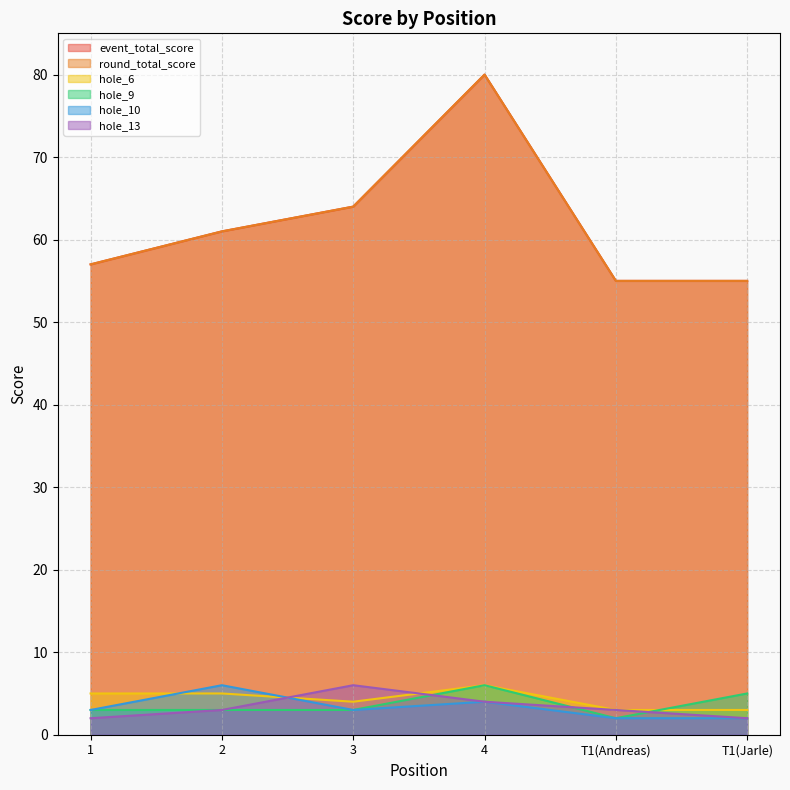

Which series has the largest total across all categories?

event_total_score